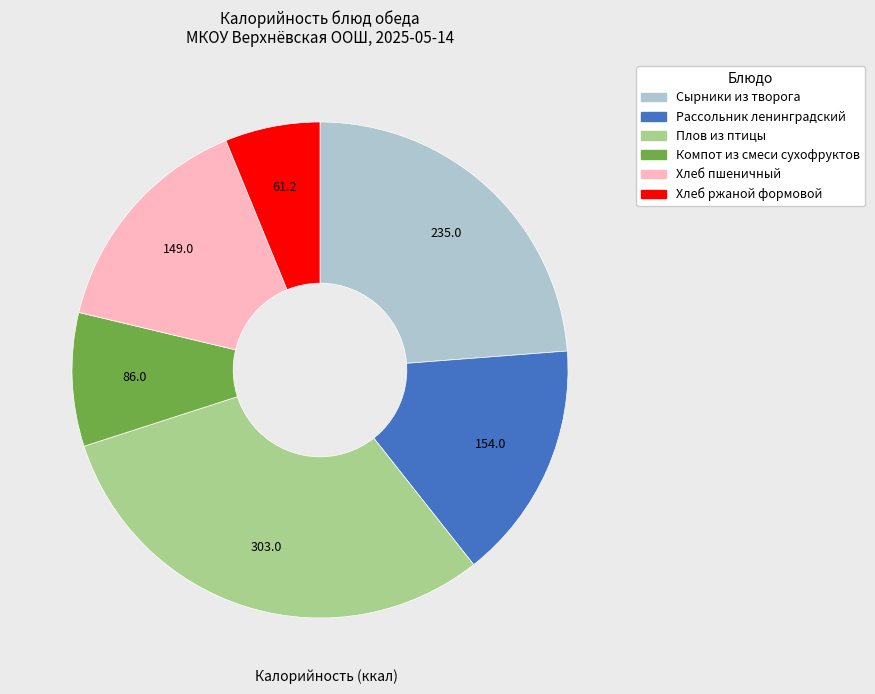

Rank the categories by value from highest to lowest.

Плов из птицы, Сырники из творога, Рассольник ленинградский, Хлеб пшеничный, Компот из смеси сухофруктов, Хлеб ржаной формовой